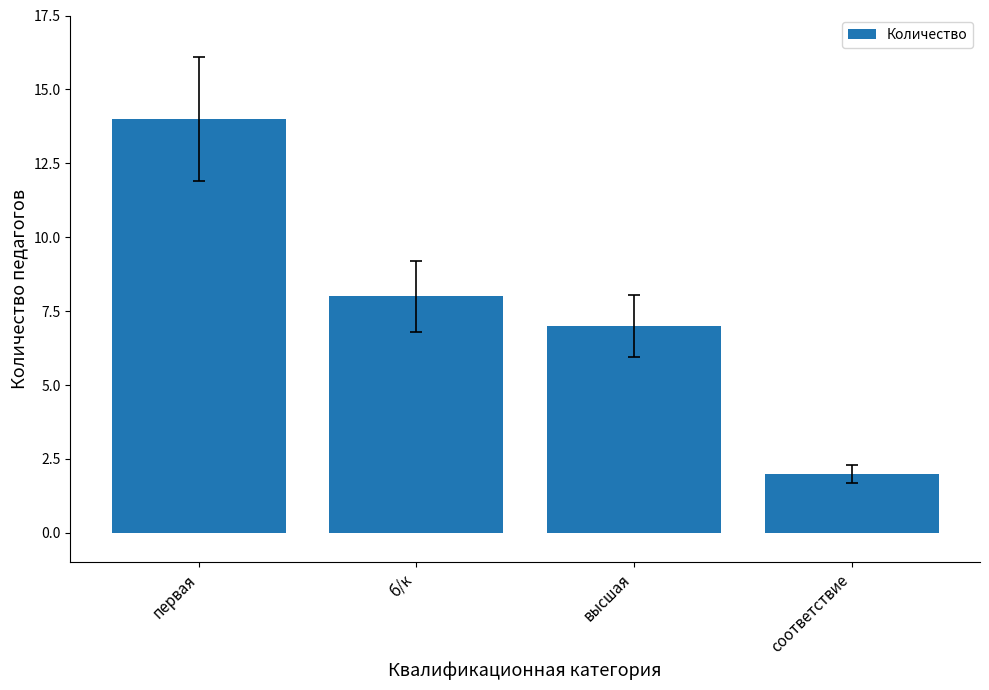

Approximately how many times larger is the value at б/к compared to первая?

0.6